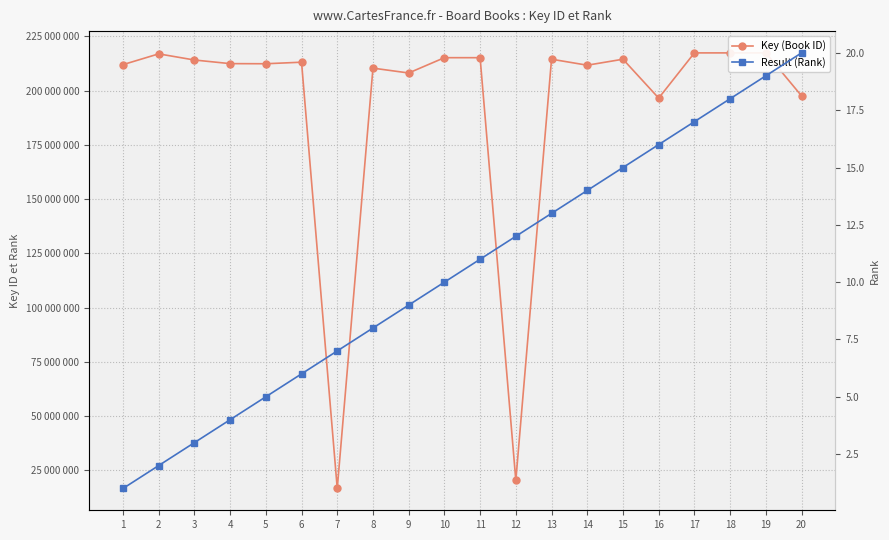

What is the value of the Result (Rank) point at the 7th from the left?

7